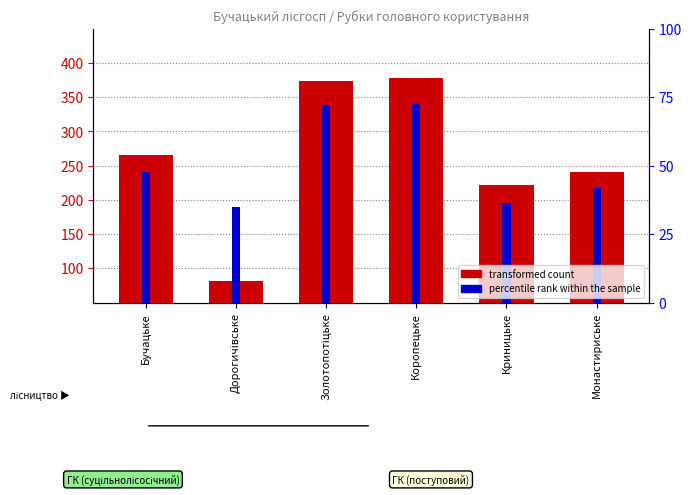

How many bars are there in each group?

2